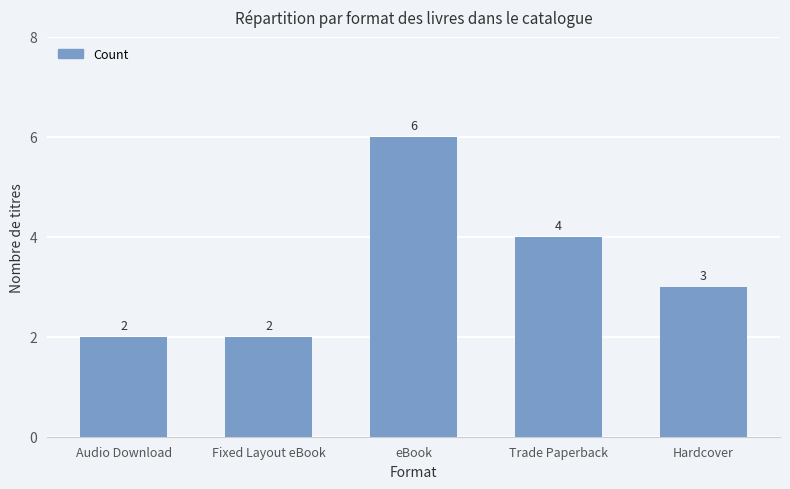

How many bars are there in total?

5